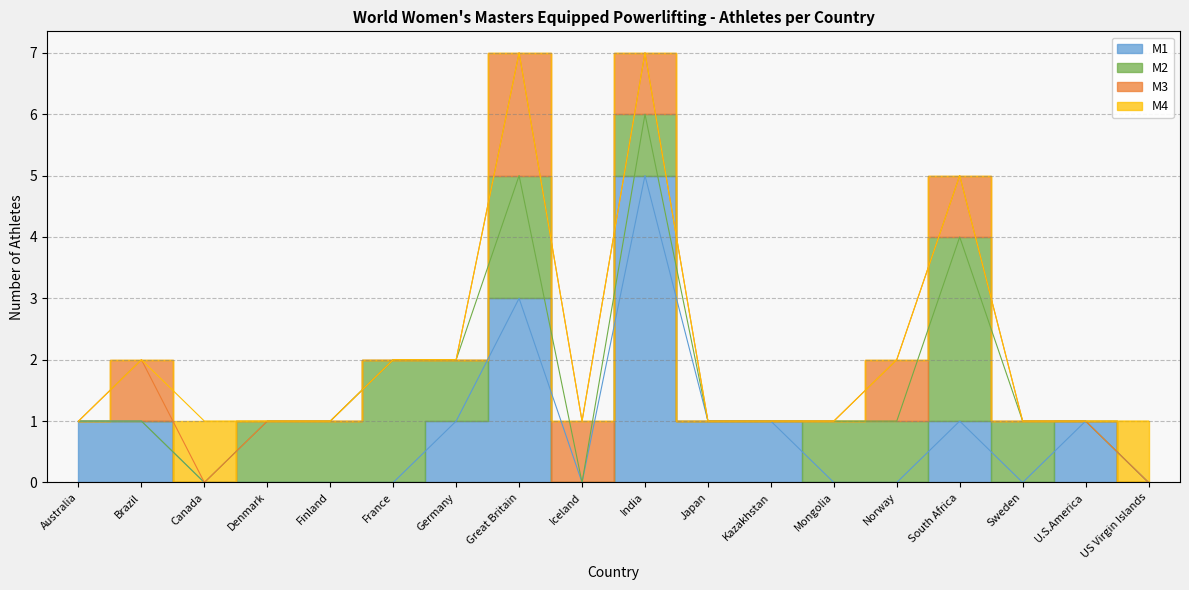

True or false: M4 and M2 cross at least once.

True